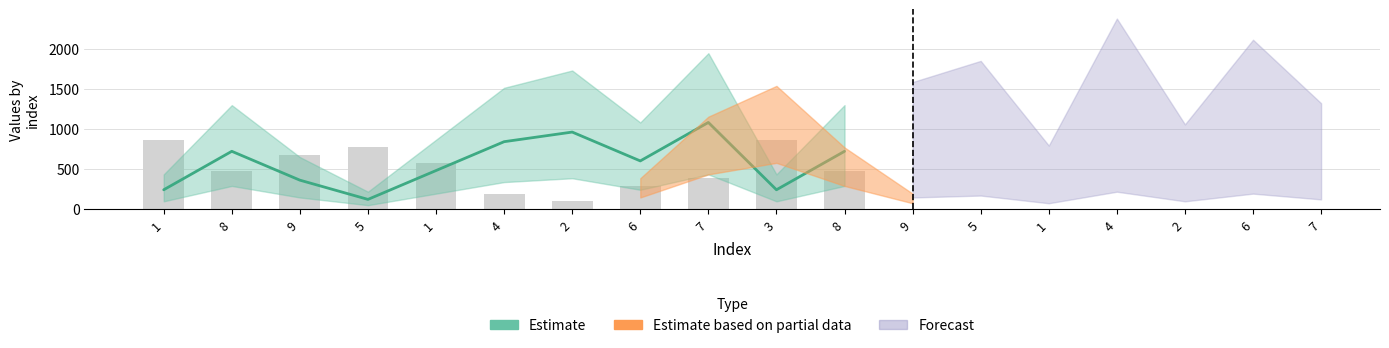

The chart shows a value of 593 at 2. True or false?

False